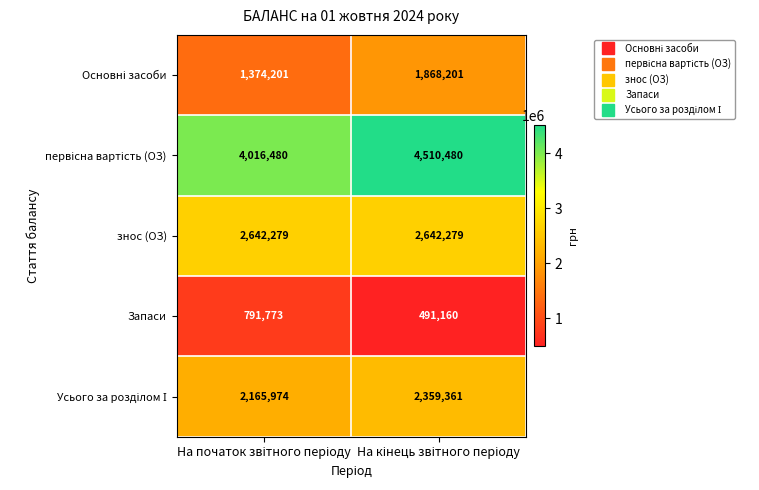

What is the sum of all Запаси values?

1282933